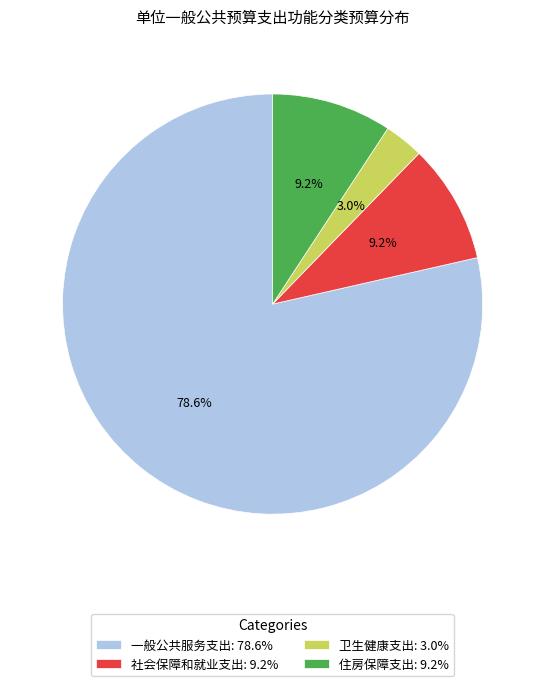

To the nearest percent, what is the difference between the largest and smallest slice percentages?

76%